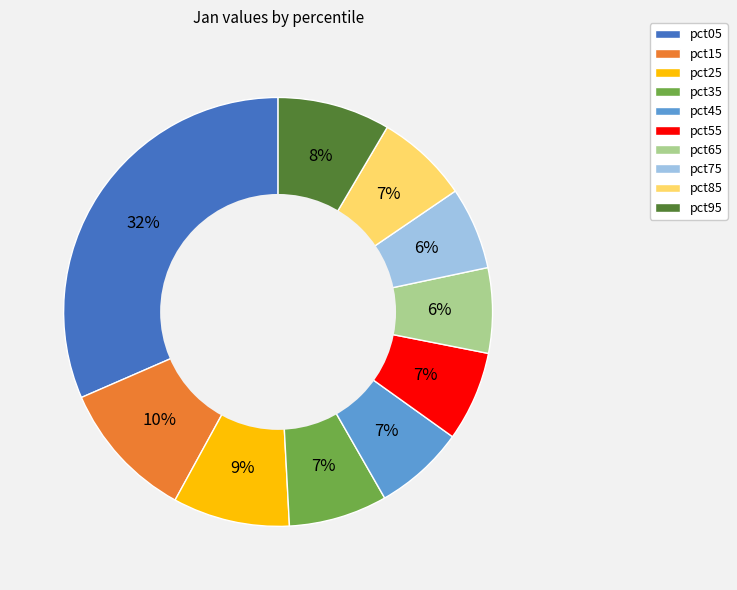

Is pct45 the majority of the pie?

No